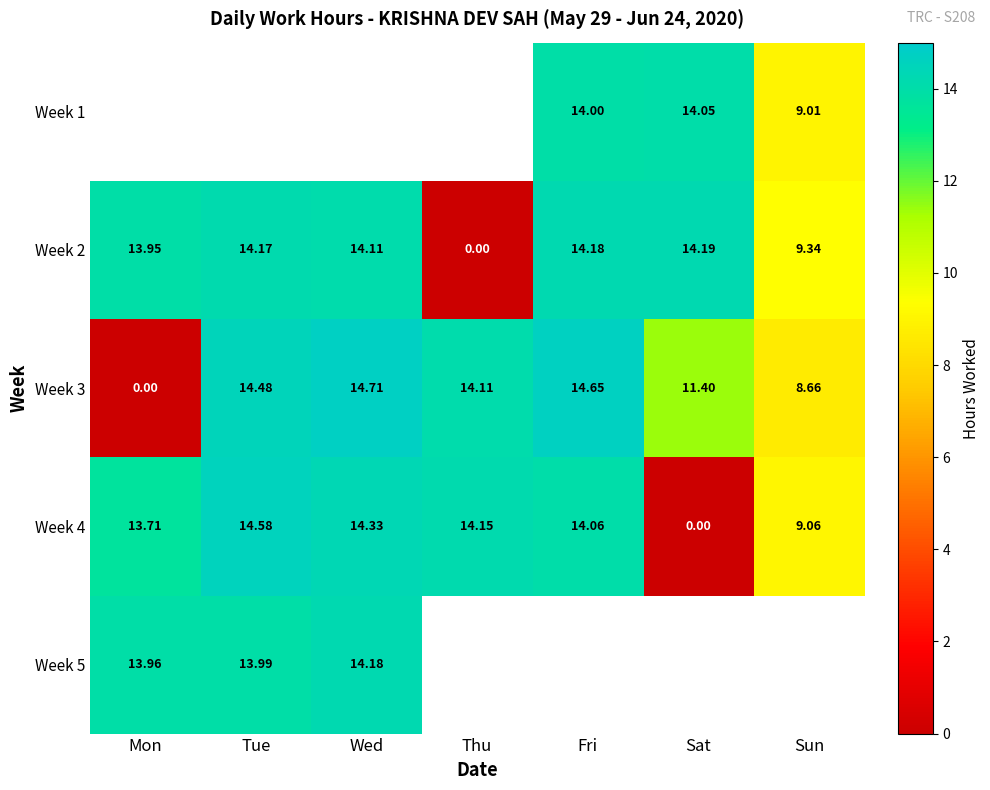

True or false: Week 3 has a value of 14.1 at Thu.

True